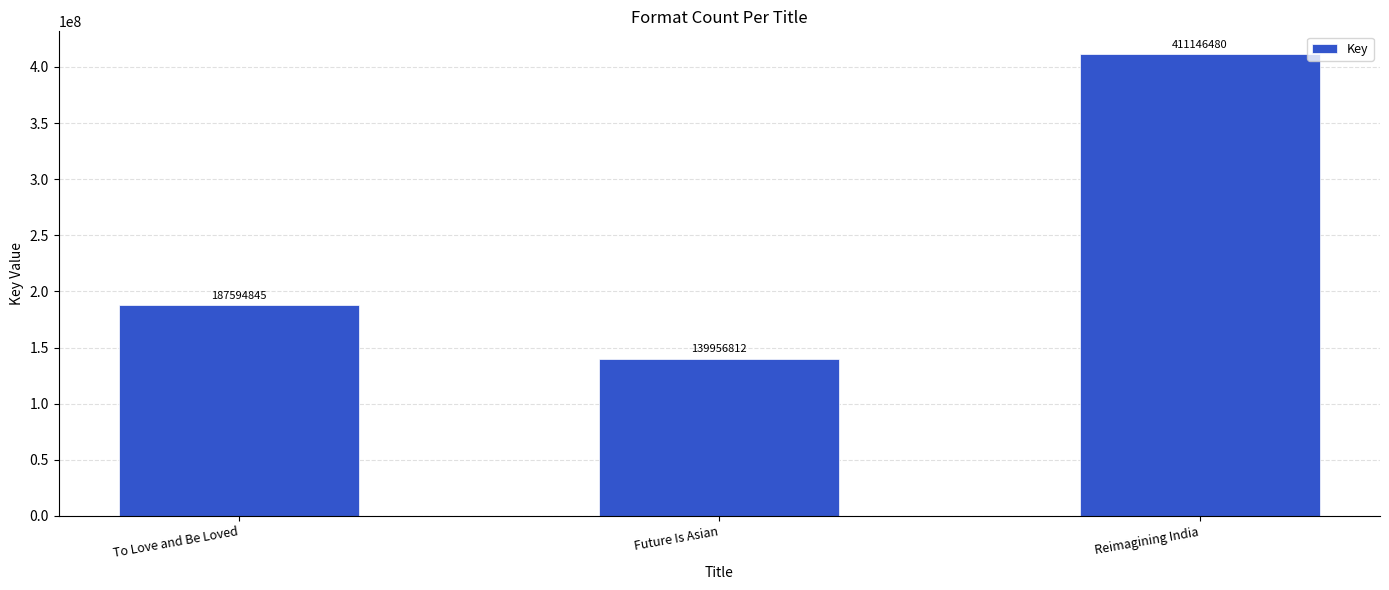

Count the number of categories in the chart.

3